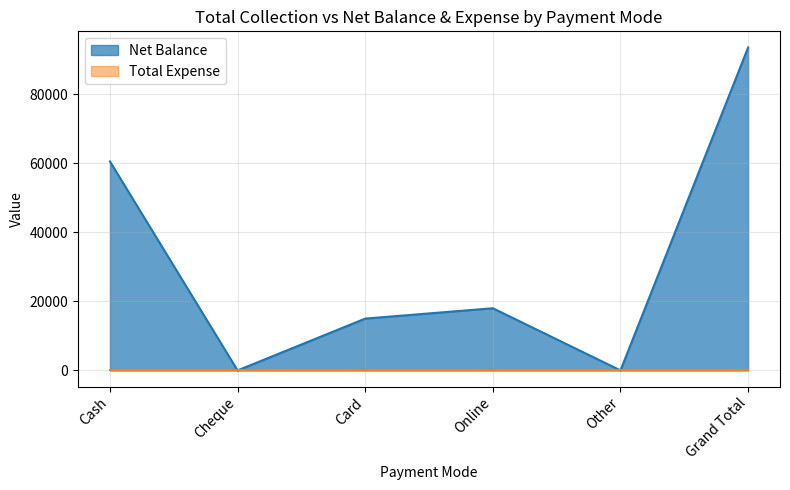

Count the number of data series in this chart.

2